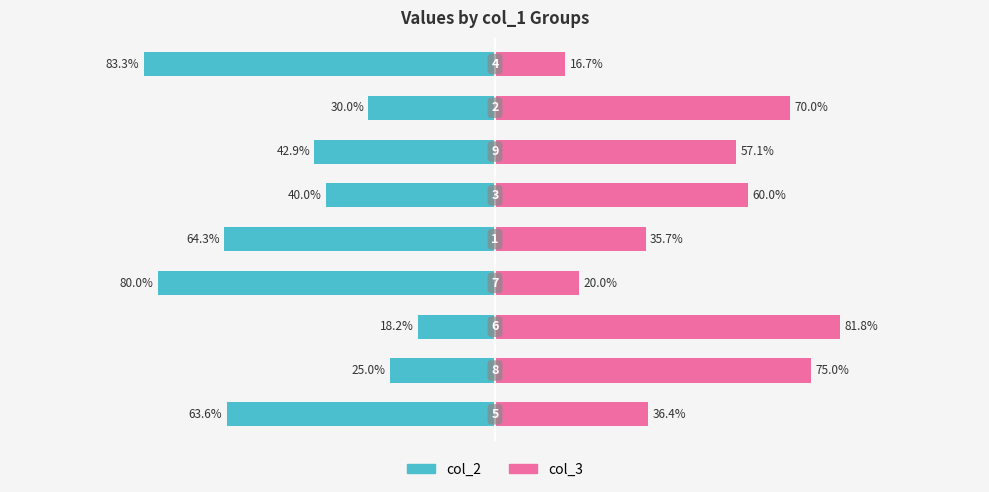

Reading right to left, list all the values displayed in this chart.

col_2: -83.3	-30.0	-42.9	-40.0	-64.3	-80.0	-18.2	-25.0	-63.6
col_3: 16.7	70.0	57.1	60.0	35.7	20.0	81.8	75.0	36.4